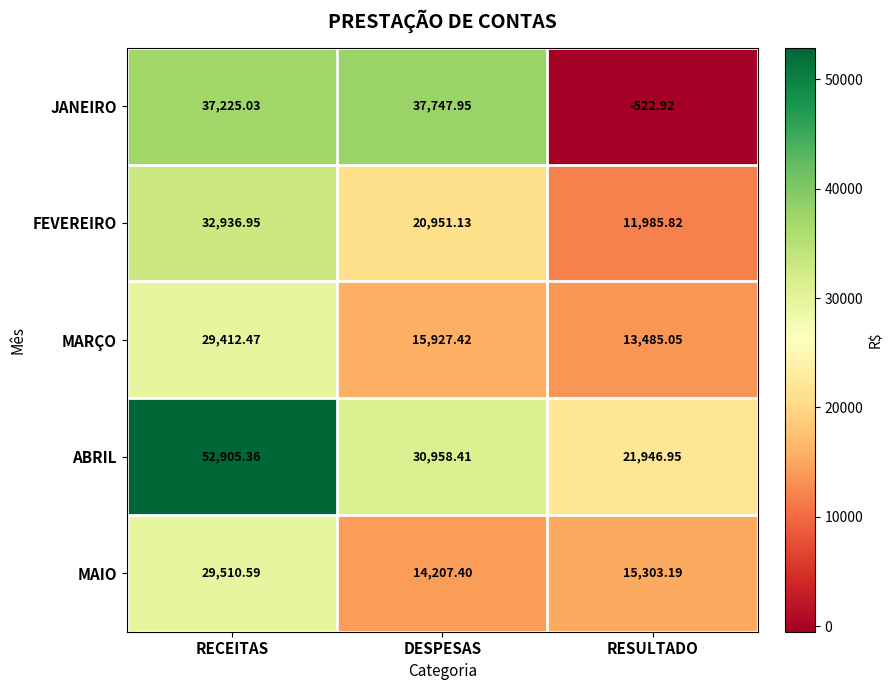

At which category is the sum across all series the highest?

RECEITAS